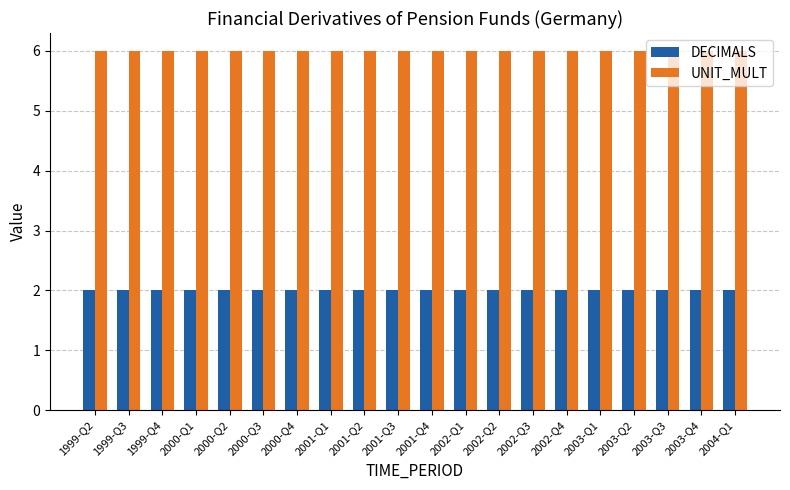

What is the minimum value for DECIMALS?

2